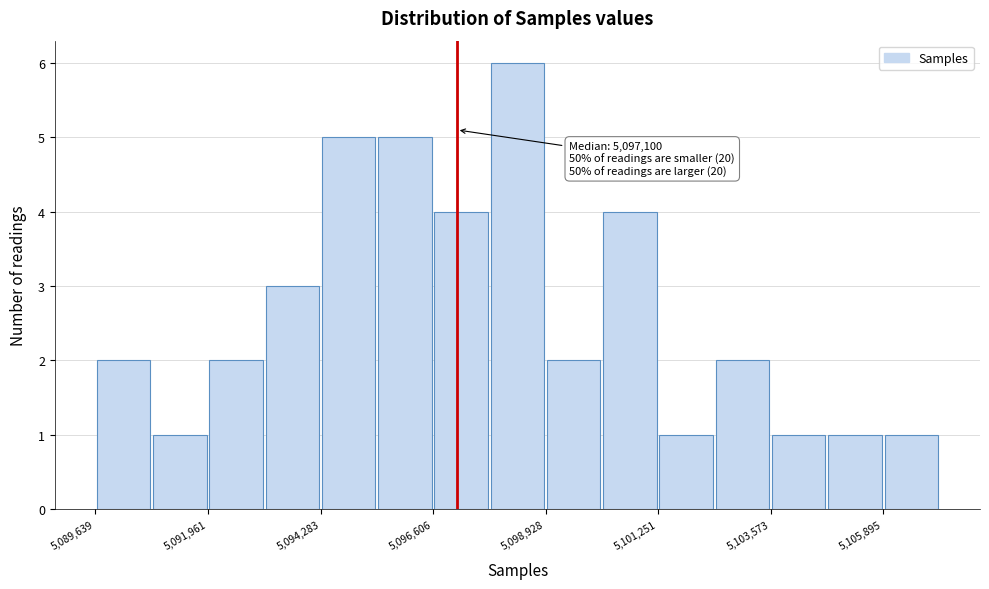

Around what value on the x-axis is the tallest bar? Give the approximate position of its centre, as read against the axis.

5098500